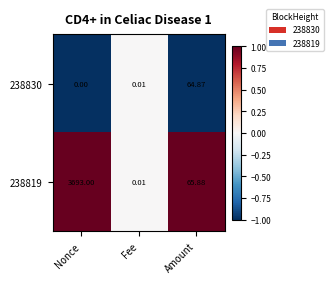

At which label does 238830 reach its peak?

Amount